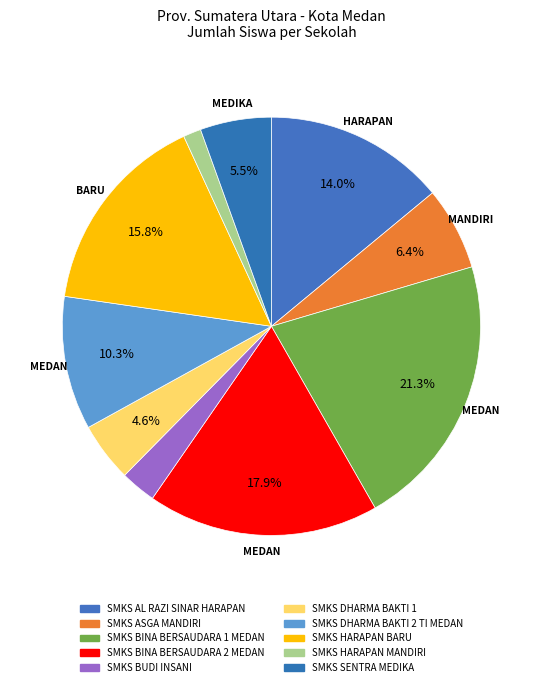

The SMKS BUDI INSANI slice represents 3% of the pie. True or false?

True